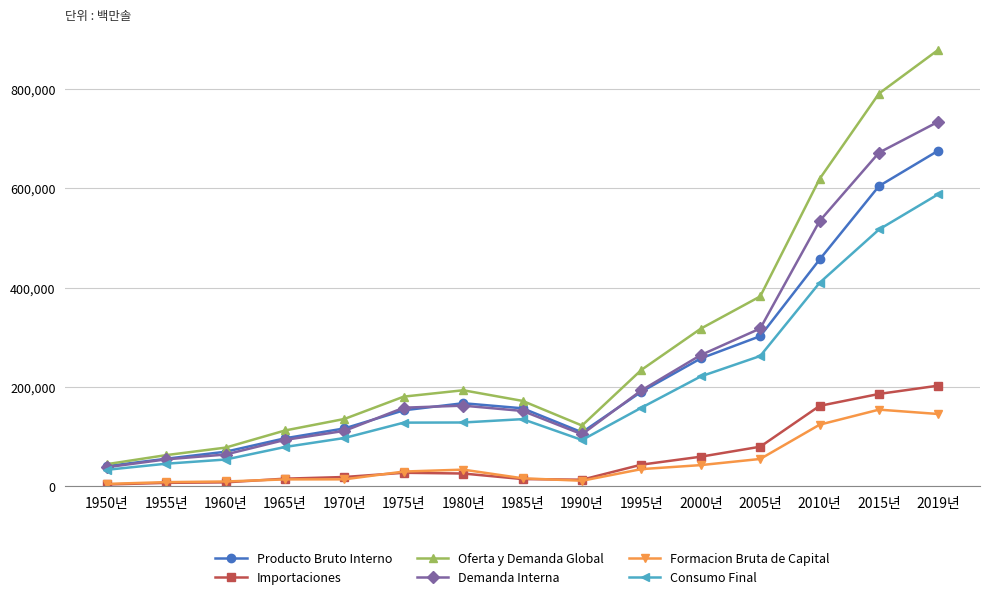

Is this an area chart (filled region under the line)?

No